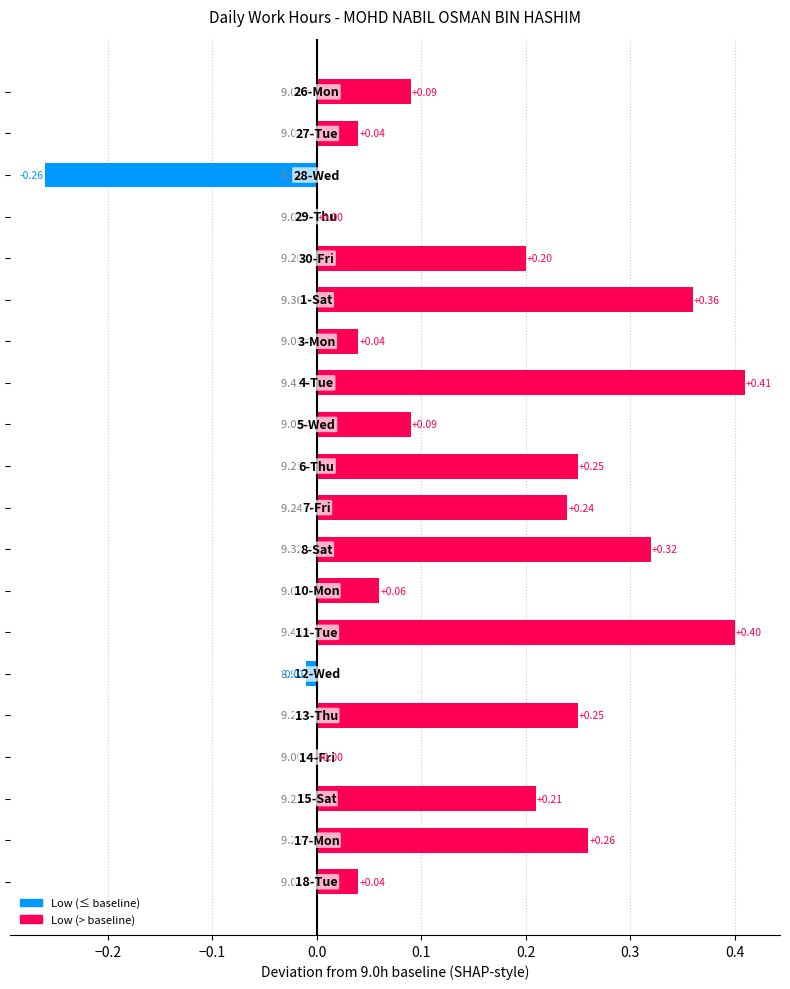

What is the sum of all values?

3.0